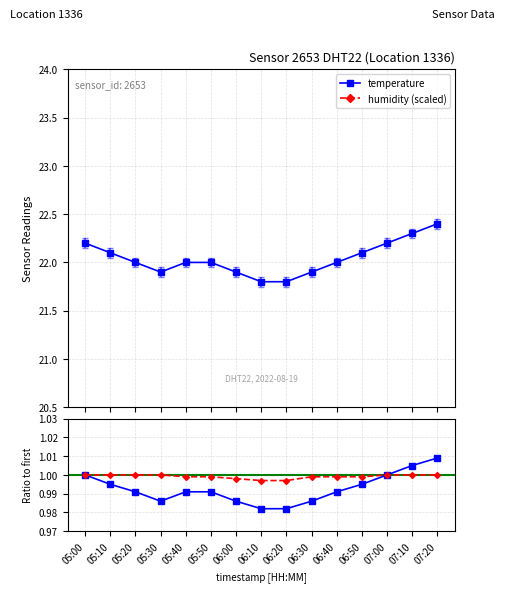

True or false: humidity and temperature intersect in this chart.

False